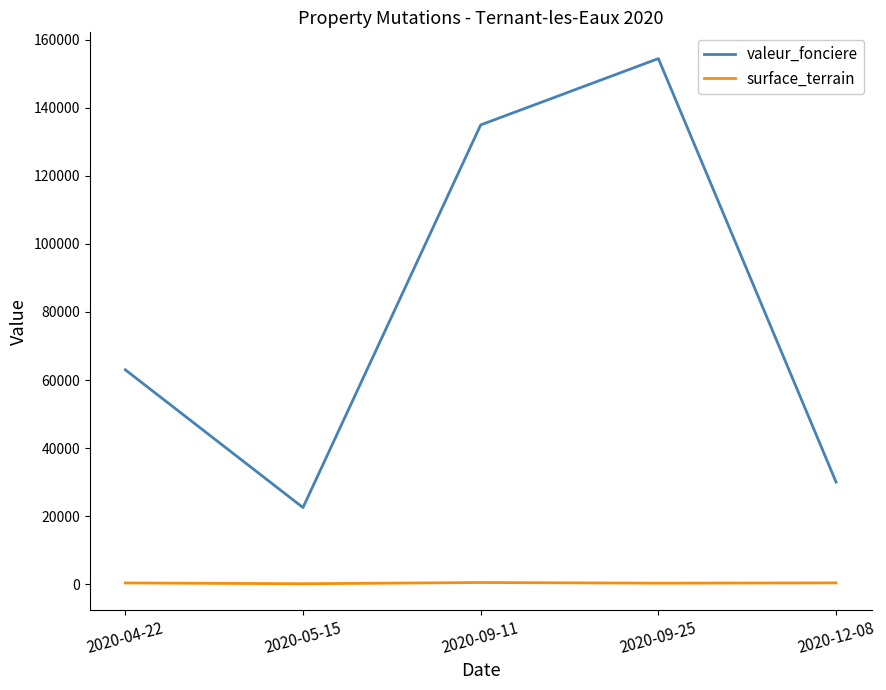

The value of surface_terrain at 2020-05-15 is 105. True or false?

True